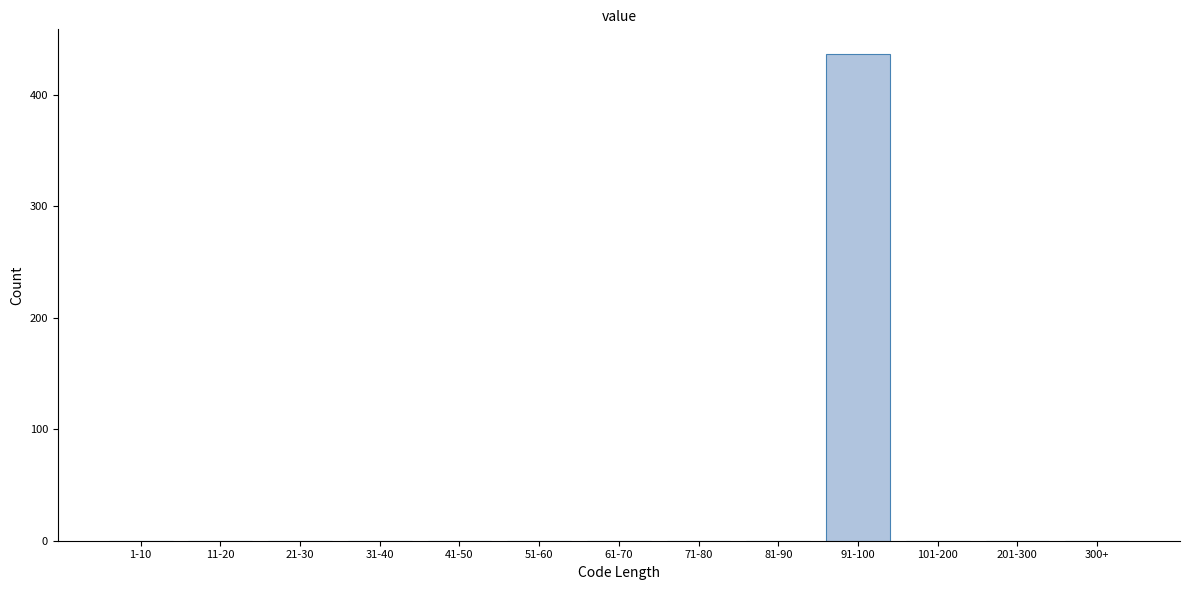

Reading left to right, list all the values displayed in this chart.

1-10=0	11-20=0	21-30=0	31-40=0	41-50=0	51-60=0	61-70=0	71-80=0	81-90=0	91-100=437	101-200=0	201-300=0	300+=0